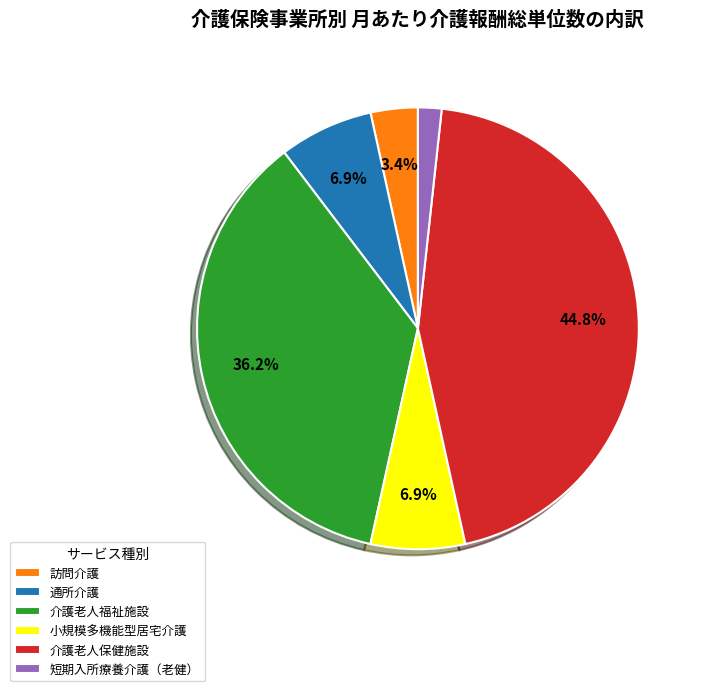

Is the sum of 介護老人保健施設 and 訪問介護 greater than half?

No